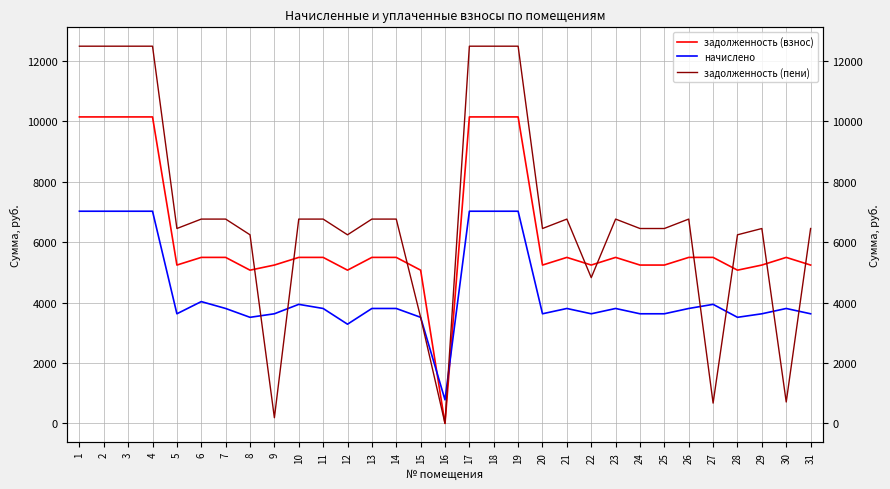

List the series in order of their peak value, highest first.

задолженность (пени), задолженность (взнос), начислено